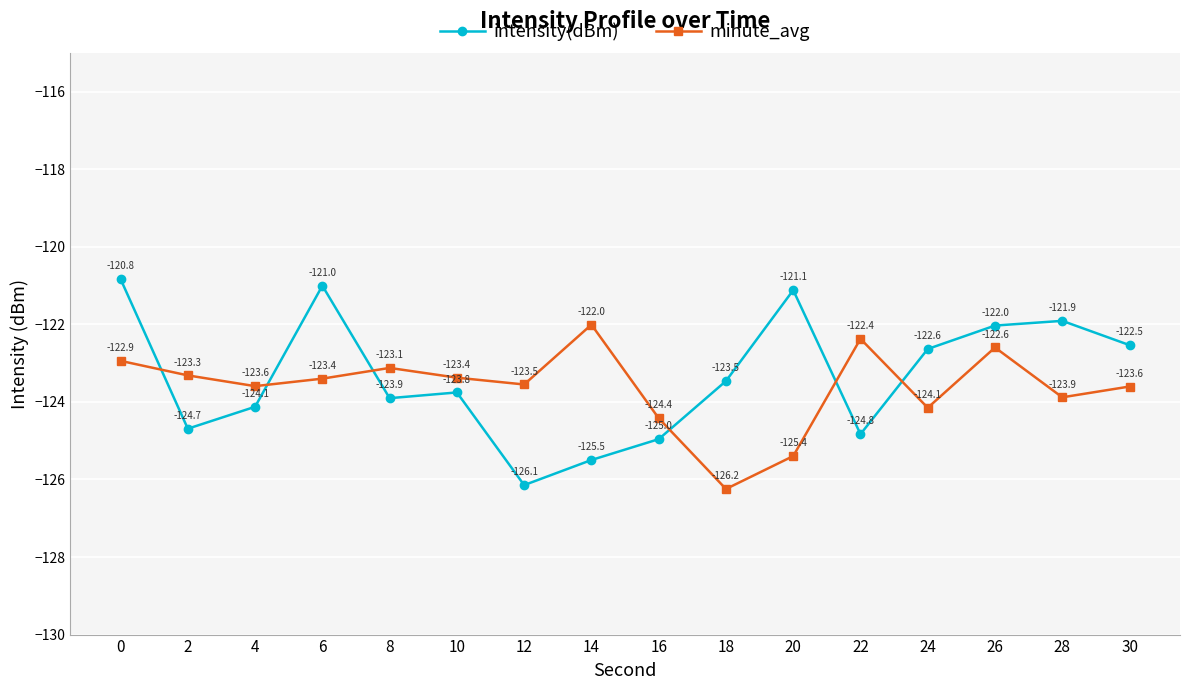

List the series in order of their peak value, lowest first.

minute_avg, intensity(dBm)